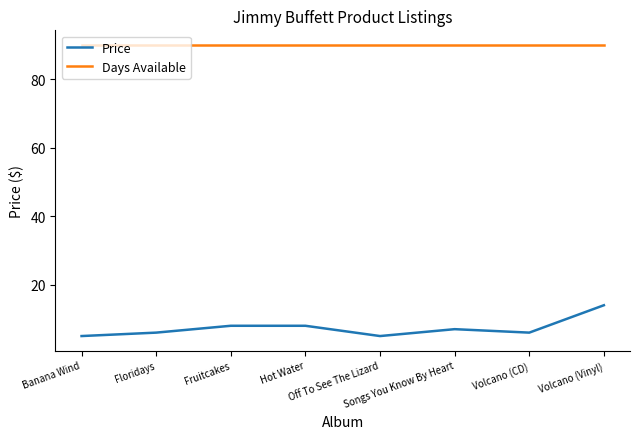

List the series in order of their overall mean, lowest first.

Price, Days Available